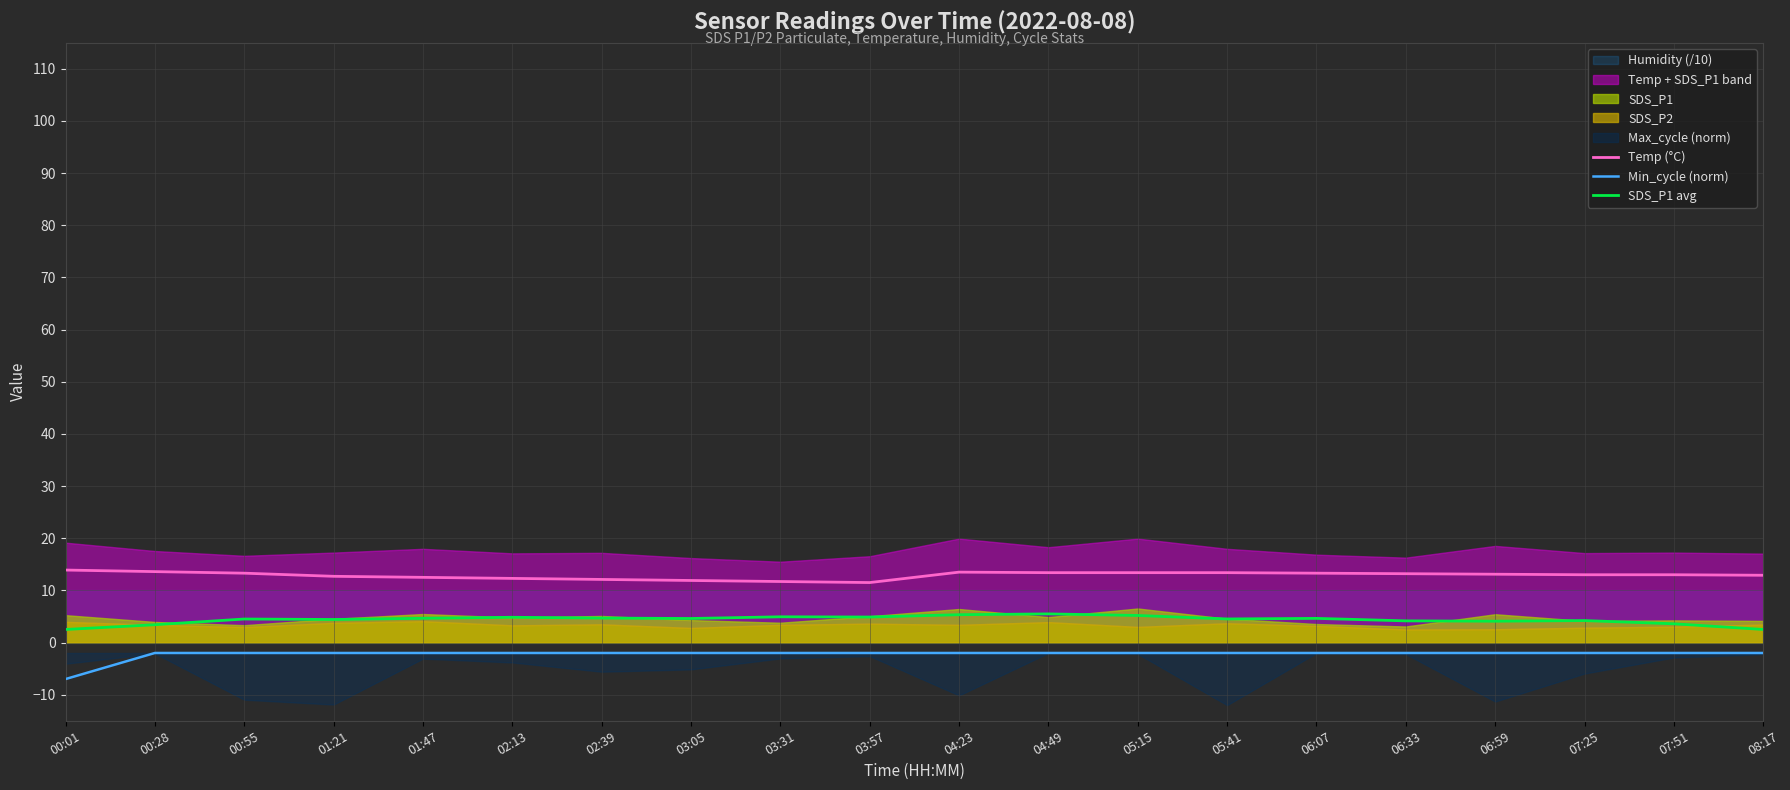

What position from the right is 06:33?

5